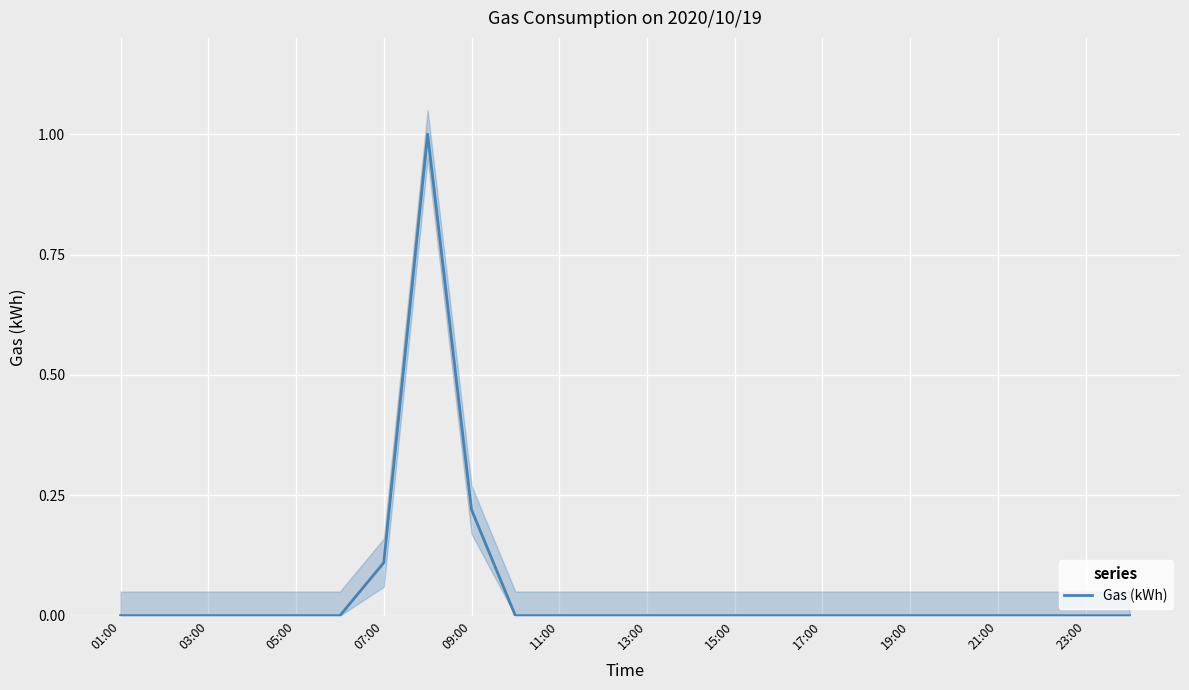

How many values are between 0 and 1?

24